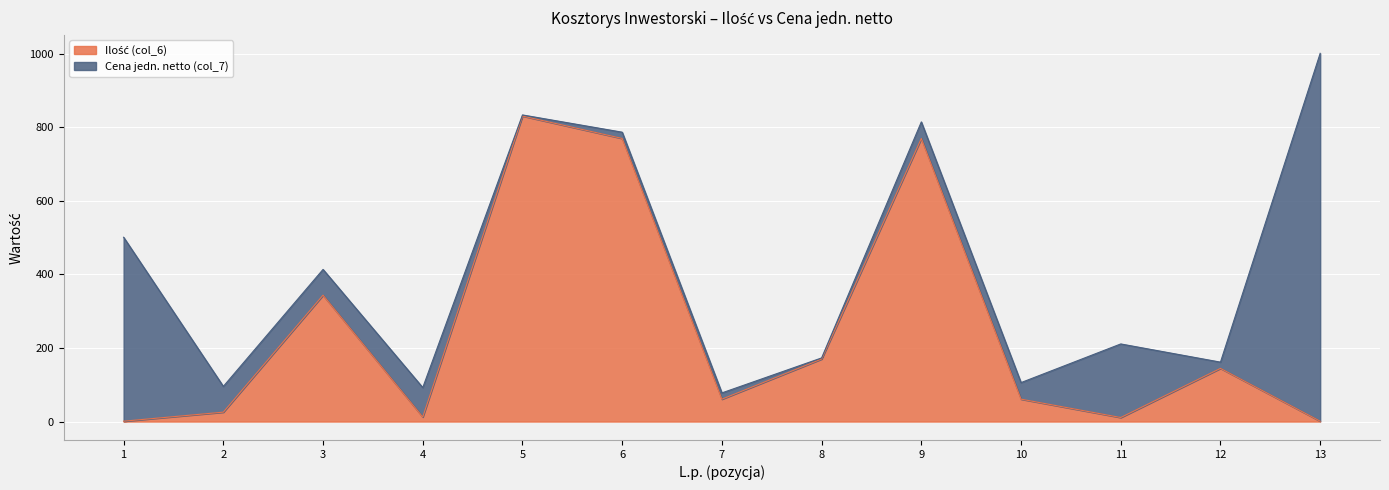

How many lines are shown in the chart?

2